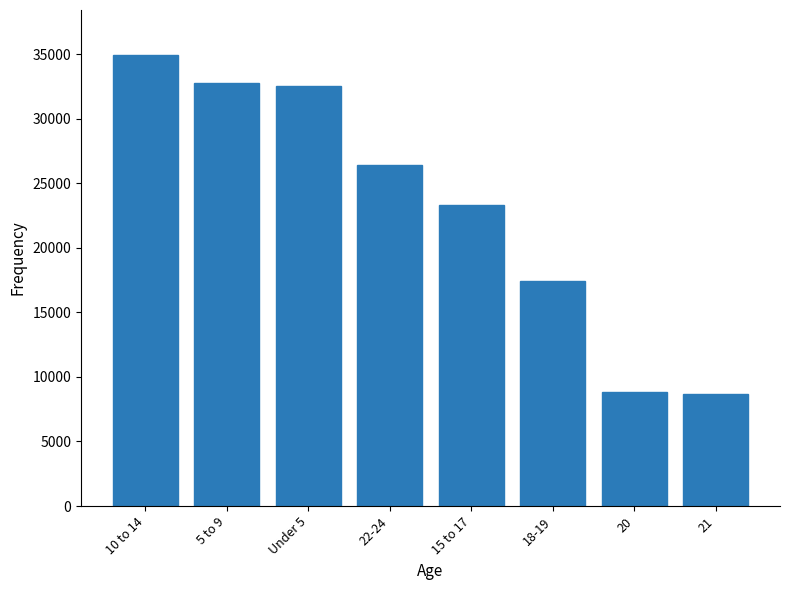

Reading left to right, transcribe all the data shown in this chart.

34936	32755	32530	26384	23292	17422	8871	8687